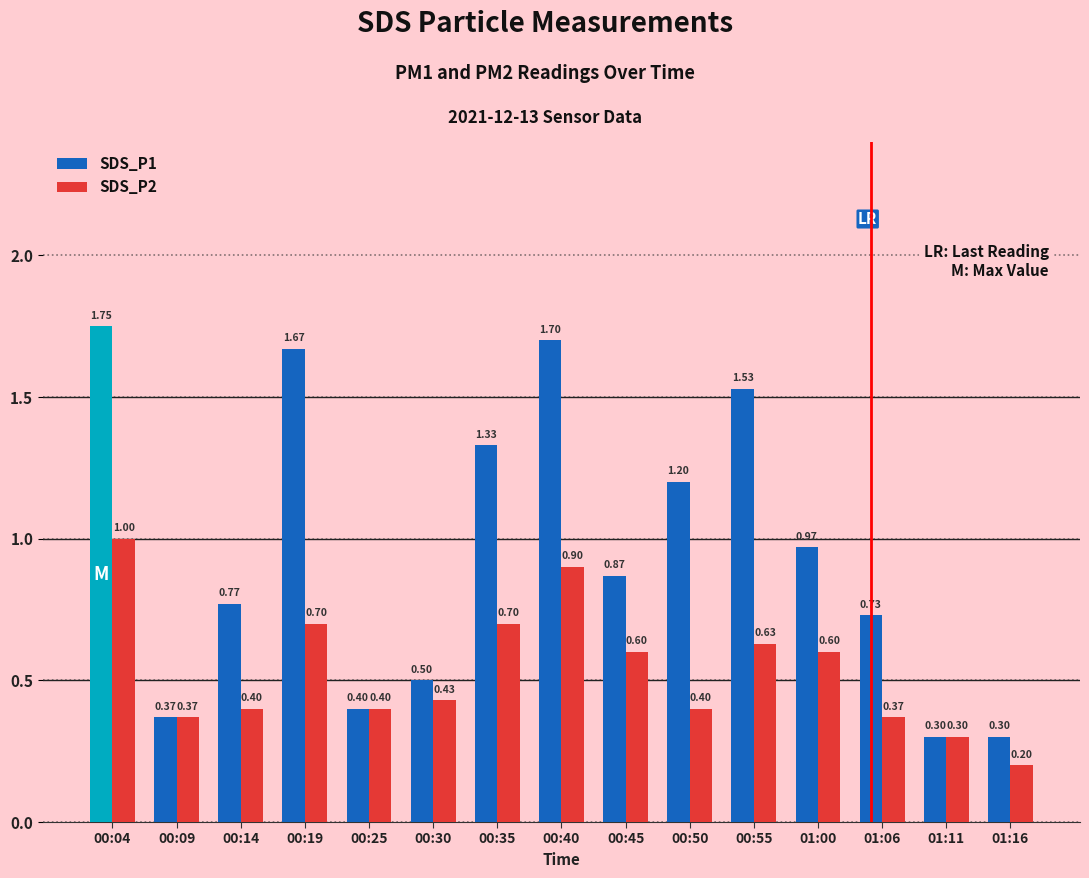

What is the sum of all SDS_P2 values?

8.0